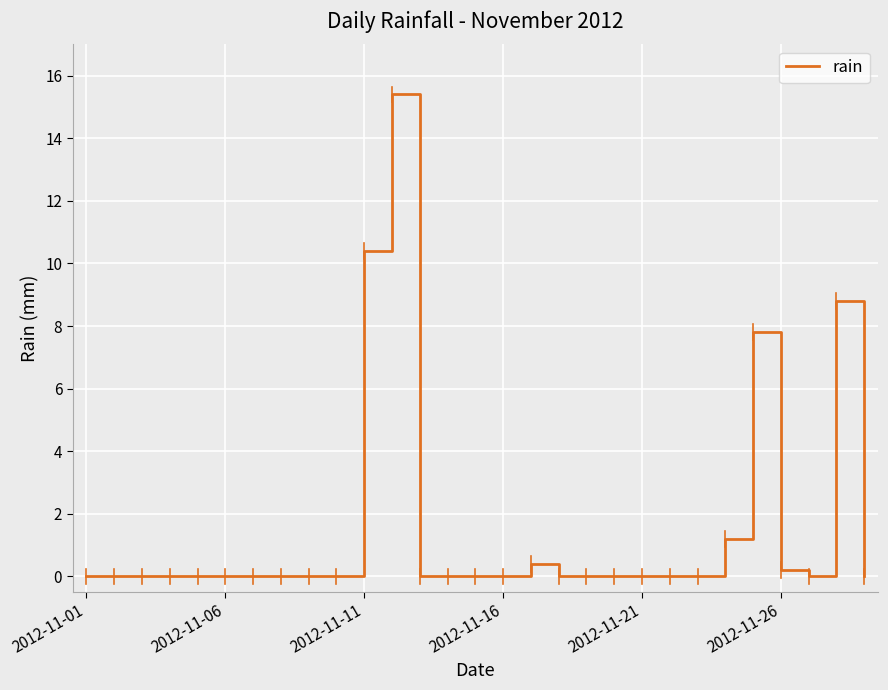

What is the greatest value displayed?

15.4